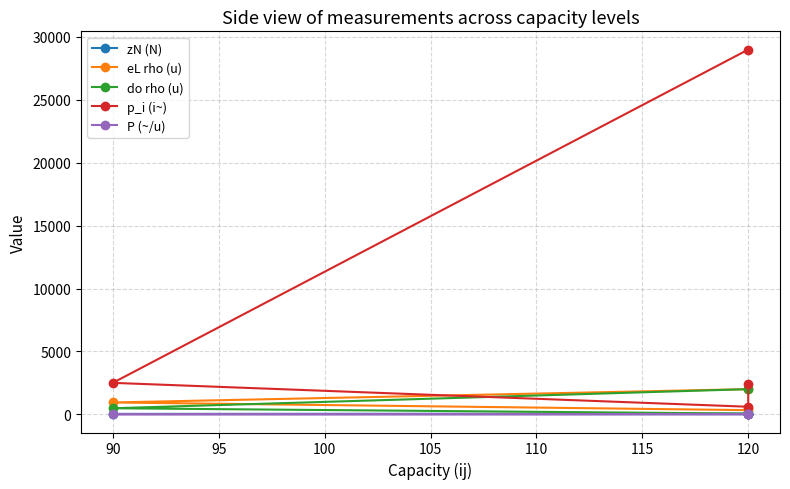

How many data points in do rho (u) are above 480?

1